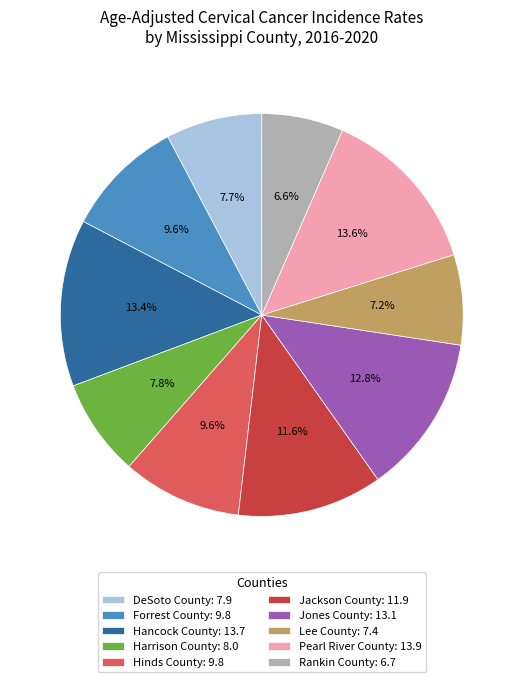

What is the ratio of the value at Jones County to the value at Hancock County?

1.0